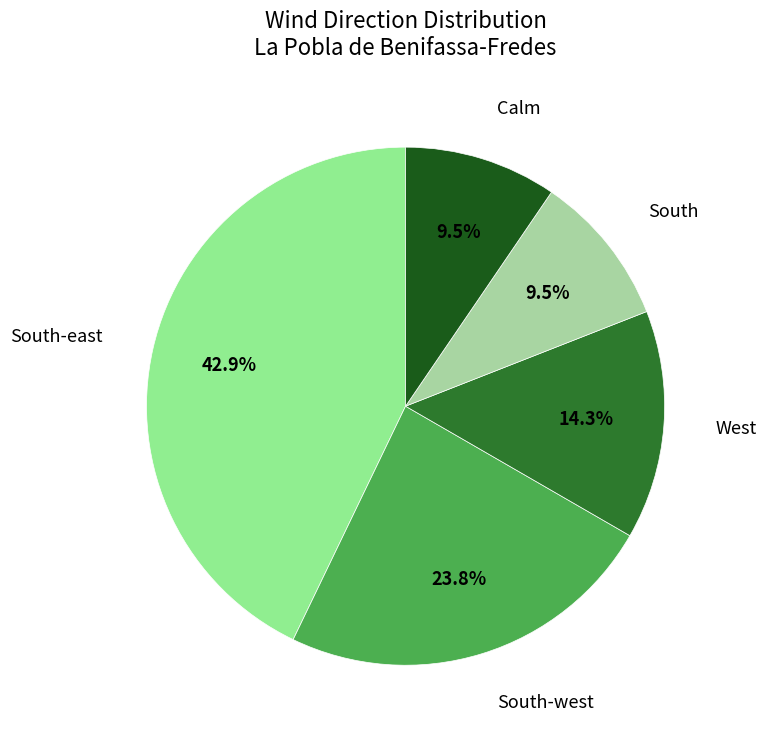

Approximately how many times larger is the value at Calm compared to South-west?

0.4